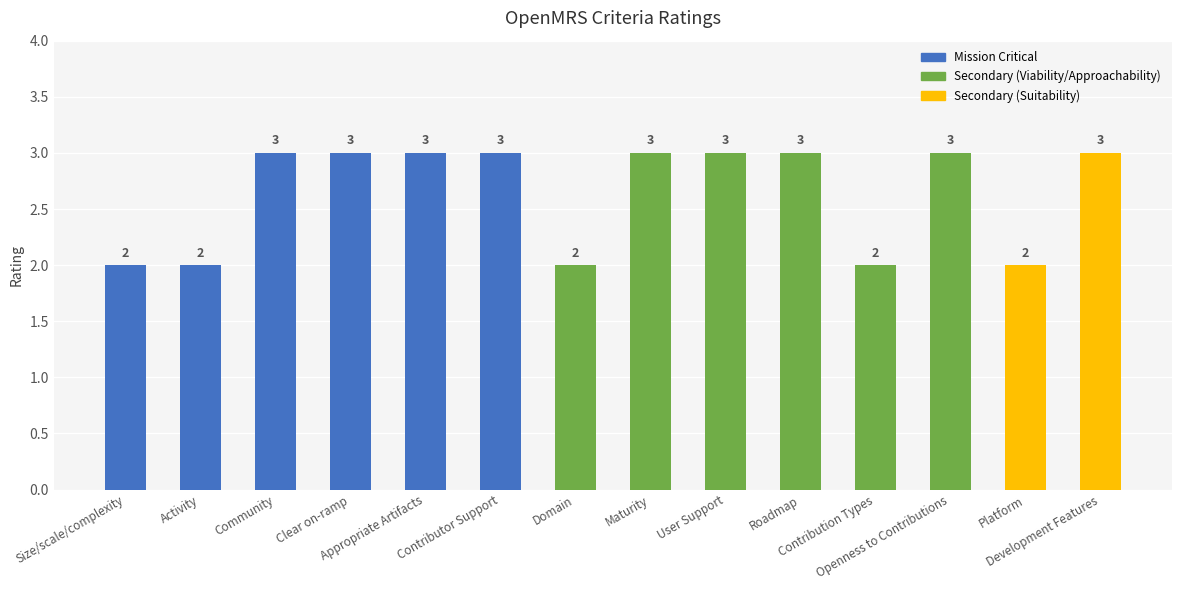

Count the values in the range 2 to 3.

14